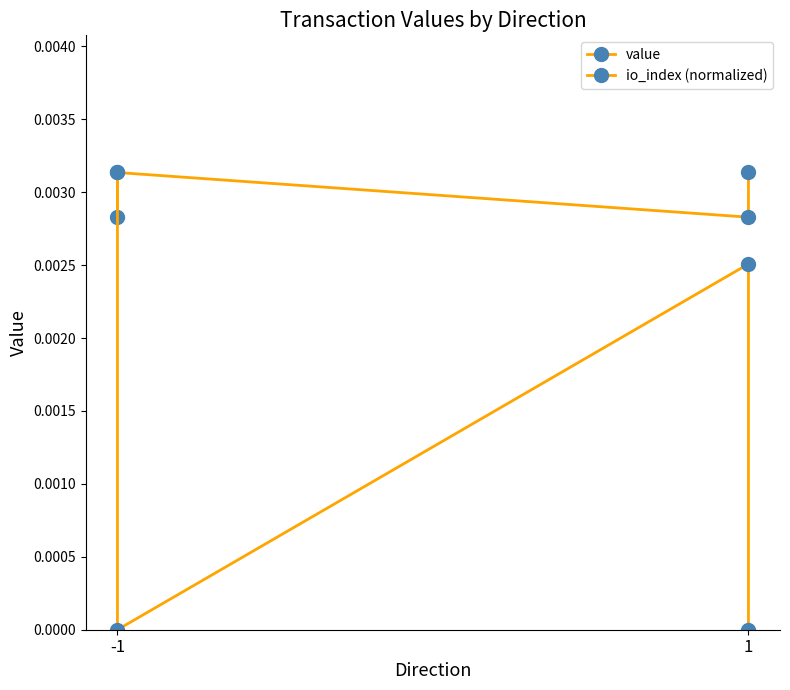

List the series in order of their peak value, lowest first.

value, io_index (normalized)